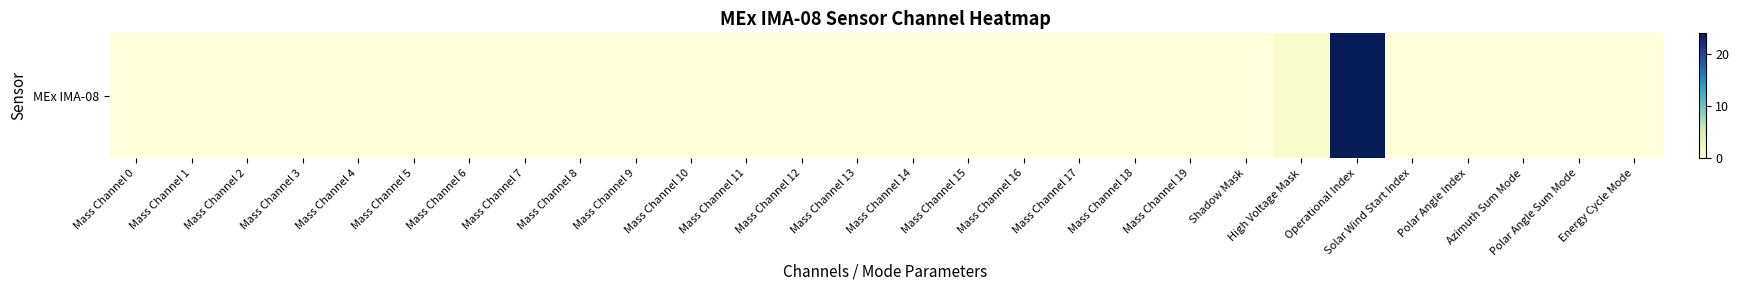

At which label is the value closest to 12?

High Voltage Mask